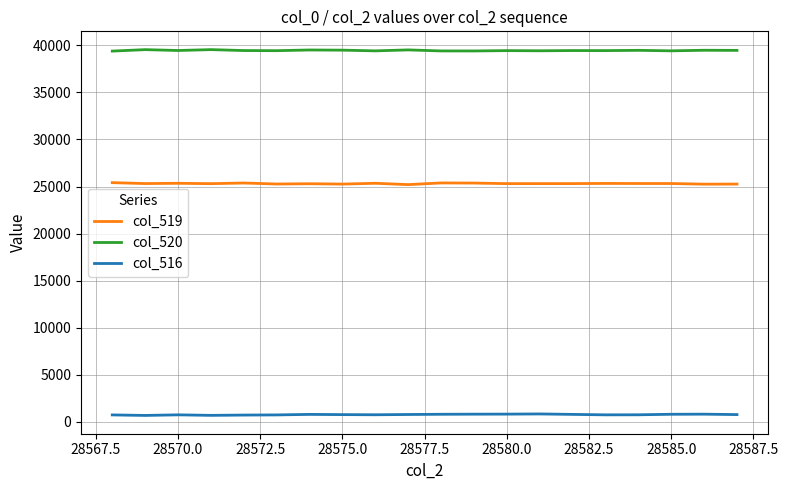

What are all the series names shown in the legend?

col_519, col_520, col_516